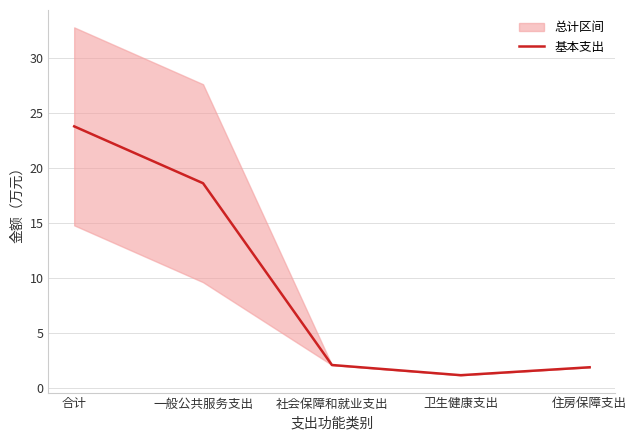

What is the value of the 1st point from the left?

23.8